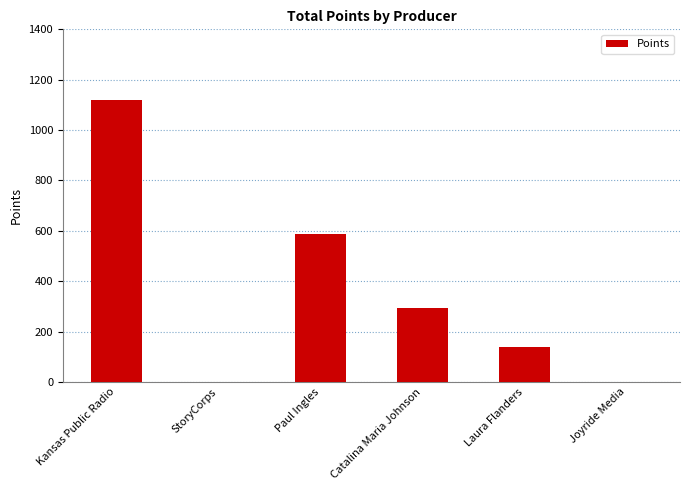

What is the average value?

357